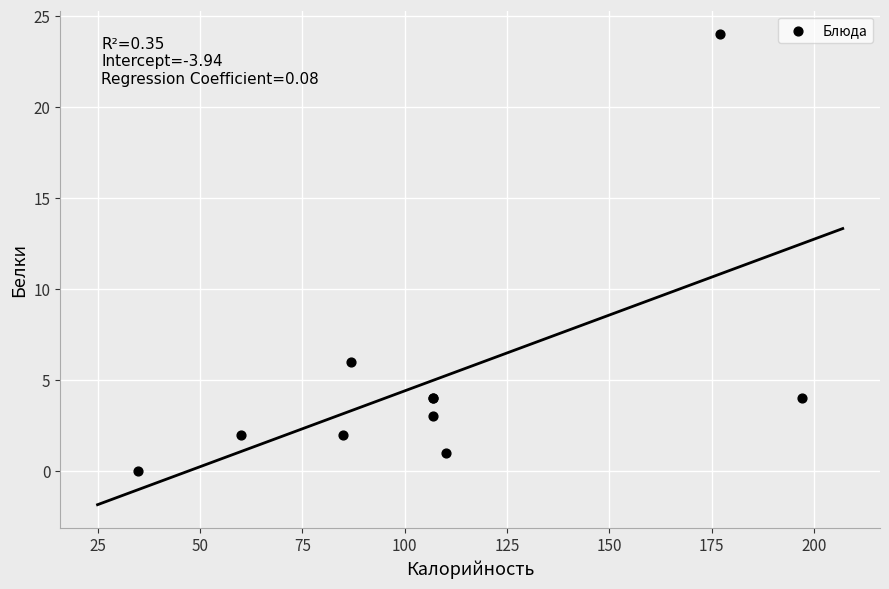

What Y value in the scatter plot is closest to 12?

6